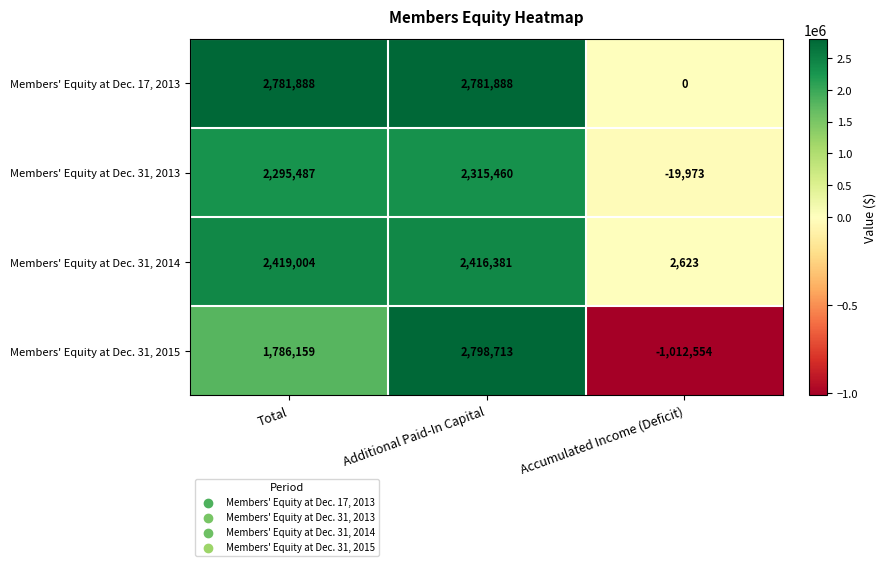

What is the difference between the highest and lowest values at Additional Paid-In Capital?

483253